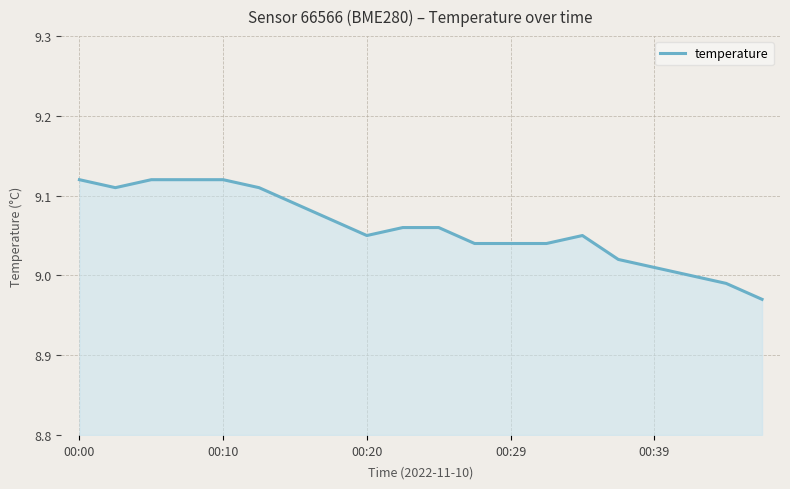

How many lines are shown in the chart?

1